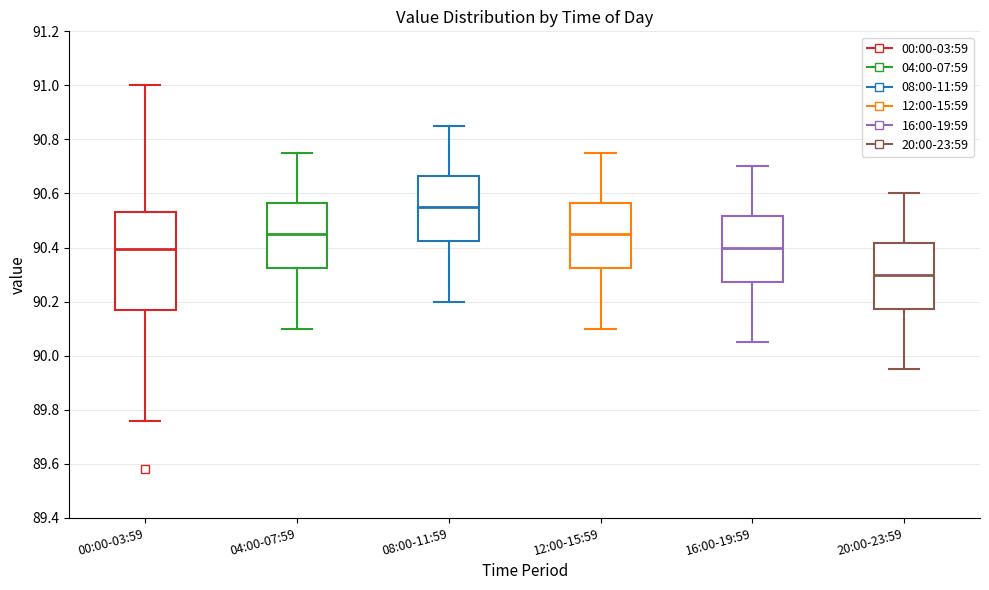

Reading left to right, read every box against the y-axis: the position of its median line, the range the box covers, and the ends of its whiskers. The values are not printed on the chart, so give them approximately, as read against the axis.

00:00-03:59: median 90.40, box 90.18 to 90.54, whiskers 89.76 to 91.00
04:00-07:59: median 90.46, box 90.32 to 90.56, whiskers 90.10 to 90.76
08:00-11:59: median 90.56, box 90.42 to 90.66, whiskers 90.20 to 90.86
12:00-15:59: median 90.46, box 90.32 to 90.56, whiskers 90.10 to 90.76
16:00-19:59: median 90.40, box 90.28 to 90.52, whiskers 90.06 to 90.70
20:00-23:59: median 90.30, box 90.18 to 90.42, whiskers 89.96 to 90.60